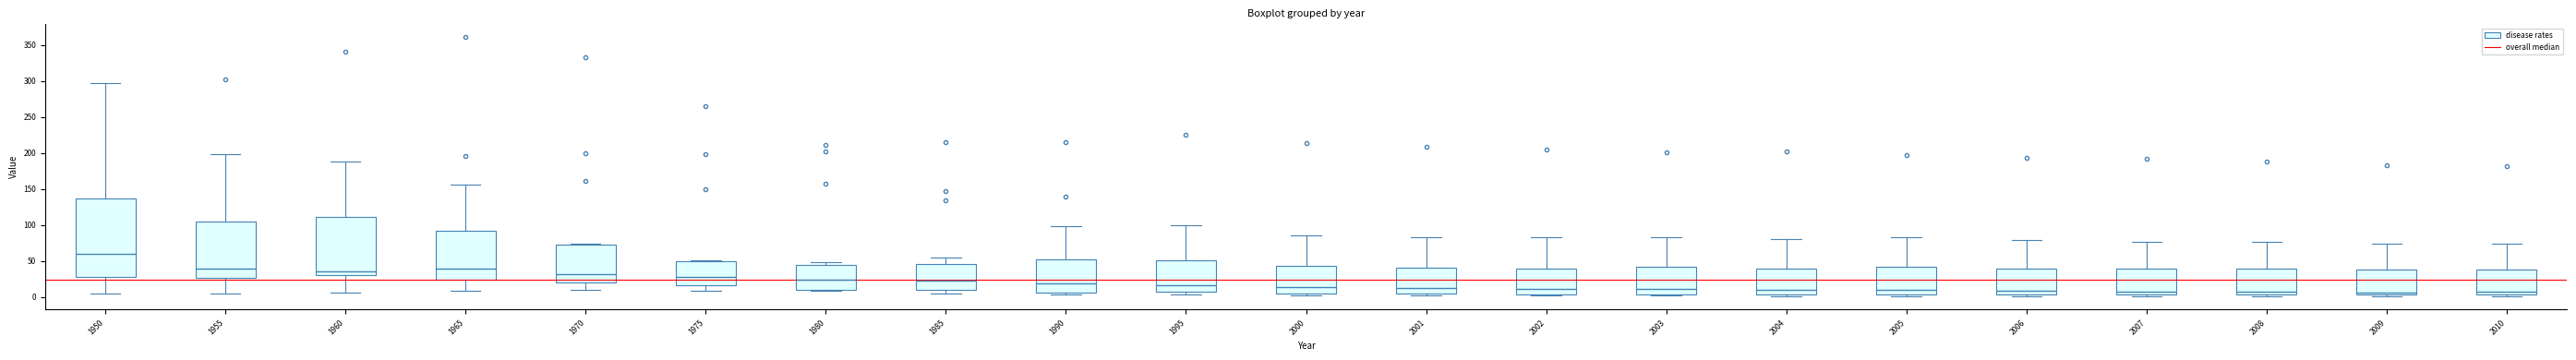

Reading left to right, transcribe this box plot: for each box, give where its median line is, the range the box spans, and where its two whiskers end, as read against the y-axis. The values are not printed on the chart, so give them approximately, as read against the axis.

1950: median 60, box 25 to 135, whiskers 5 to 300
1955: median 40, box 25 to 105, whiskers 5 to 200
1960: median 35, box 30 to 110, whiskers 5 to 190
1965: median 40, box 25 to 90, whiskers 10 to 155
1970: median 30, box 20 to 75, whiskers 10 to 75
1975: median 30, box 15 to 50, whiskers 10 to 50
1980: median 25, box 10 to 45, whiskers 10 (just below the box's lower edge) to 50
1985: median 25, box 10 to 45, whiskers 5 to 55
1990: median 20, box 5 to 50, whiskers 5 (just below the box's lower edge) to 100
1995: median 15, box 10 to 50, whiskers 5 to 100
2000: median 15, box 5 to 45, whiskers 0 to 85
2001: median 15, box 5 to 40, whiskers 0 to 85
2002: median 10, box 5 to 40, whiskers 0 to 85
2003: median 10, box 5 to 40, whiskers 0 to 85
2004: median 10, box 5 to 40, whiskers 0 to 80
2005: median 10, box 5 to 40, whiskers 0 to 85
2006: median 10, box 5 to 40, whiskers 0 to 80
2007: median 10, box 5 to 40, whiskers 0 to 75
2008: median 5 (just above the box's lower edge), box 5 to 40, whiskers 0 to 75
2009: median 5 (just above the box's lower edge), box 5 to 40, whiskers 0 to 75
2010: median 5 (just above the box's lower edge), box 5 to 40, whiskers 0 to 75